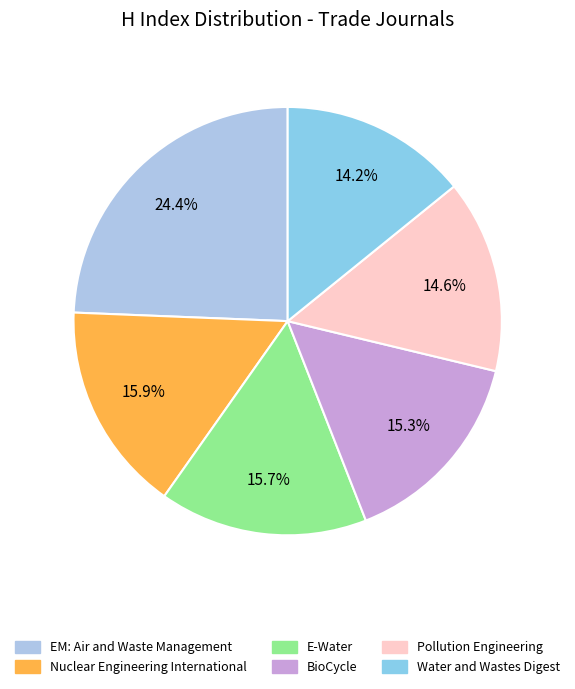

How many slices are in this pie chart?

6